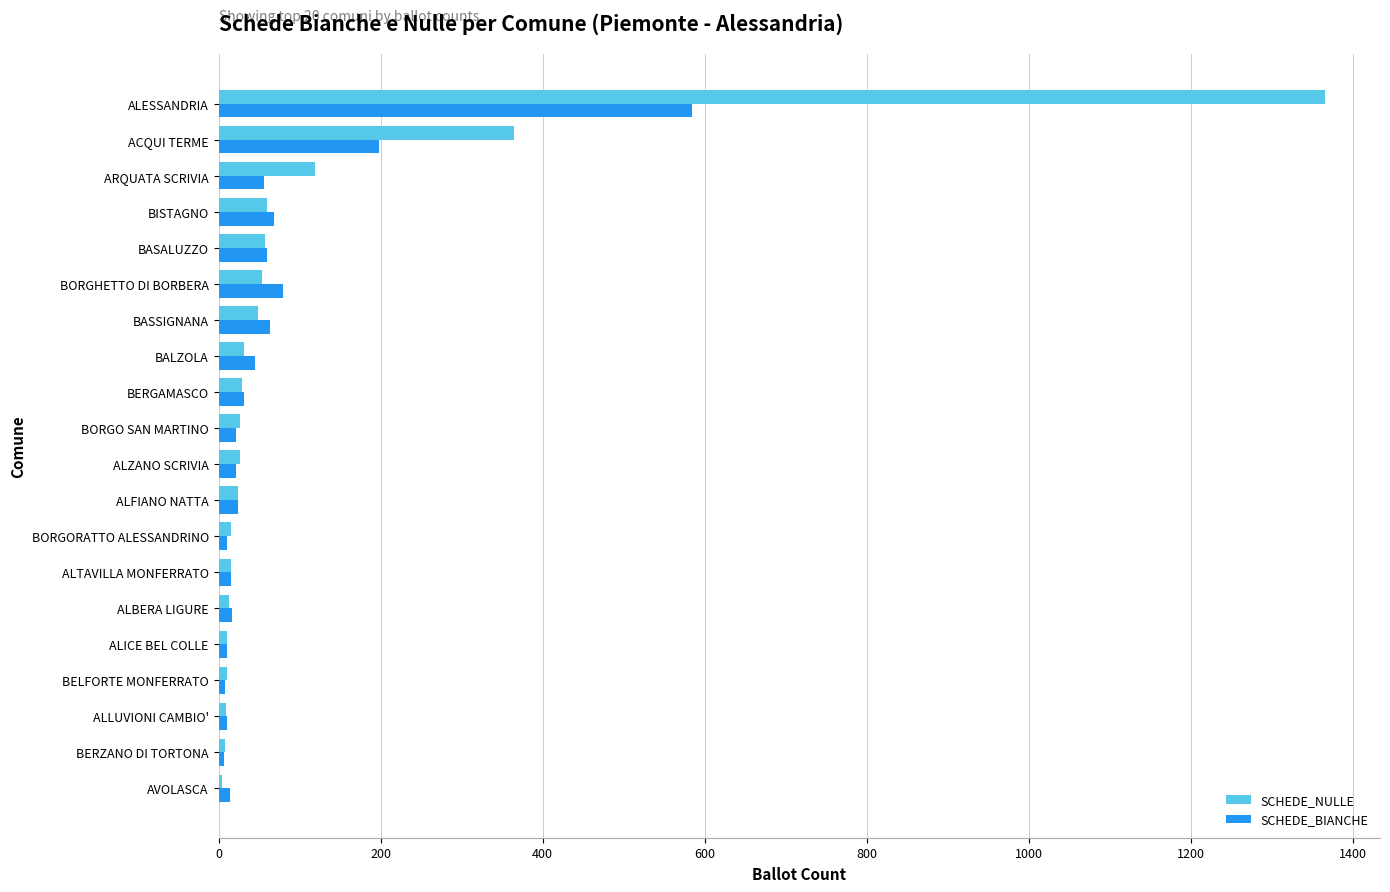

What is the sum of all SCHEDE_NULLE values?

2292